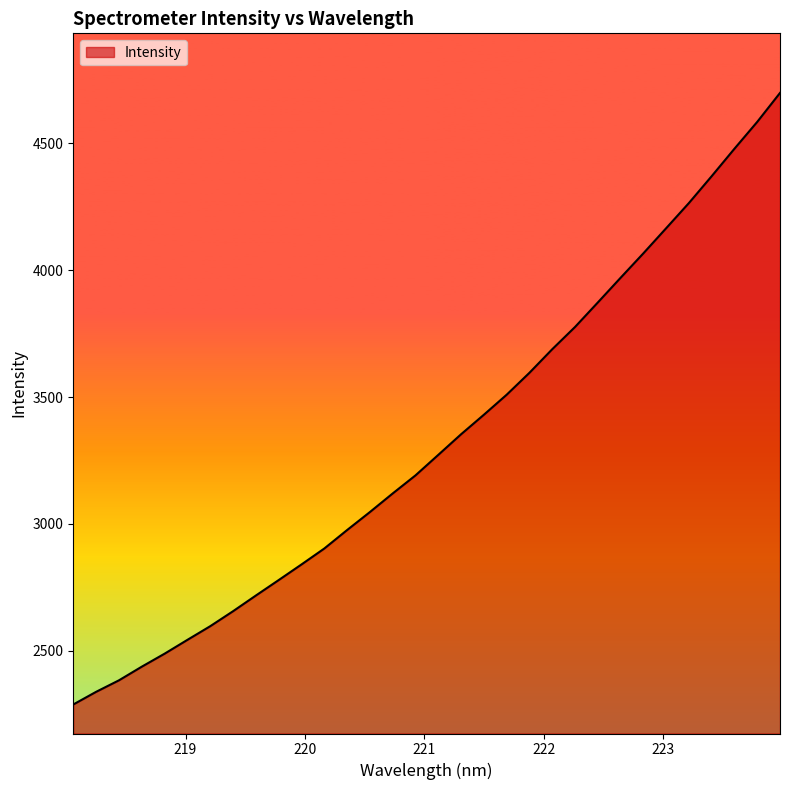

What is the difference between the maximum and minimum values?

2411.2